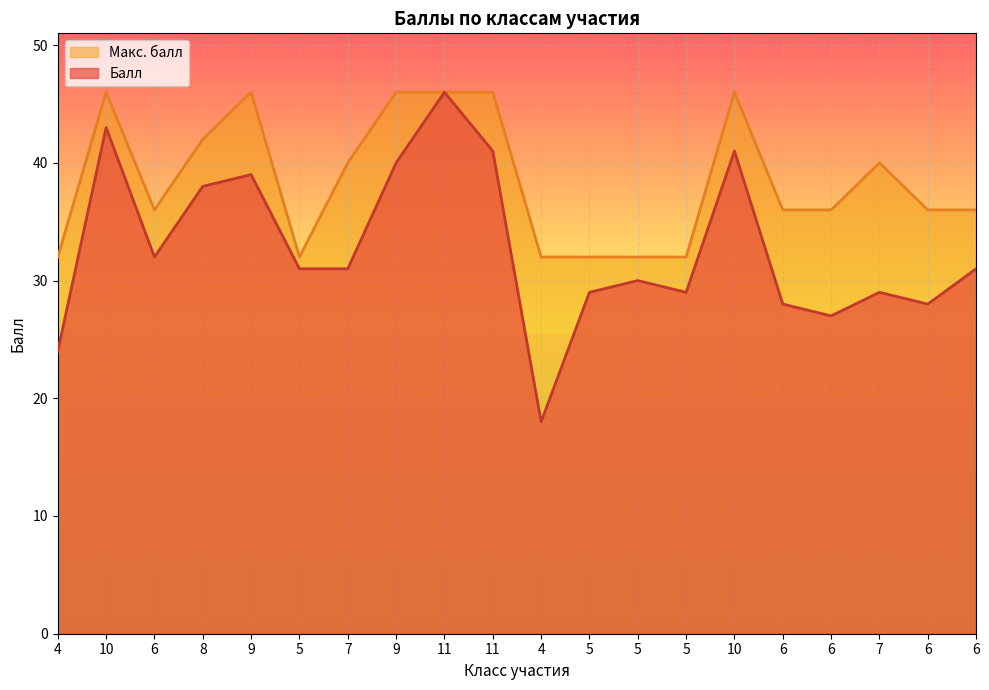

Which series has the largest total across all categories?

Макс. балл